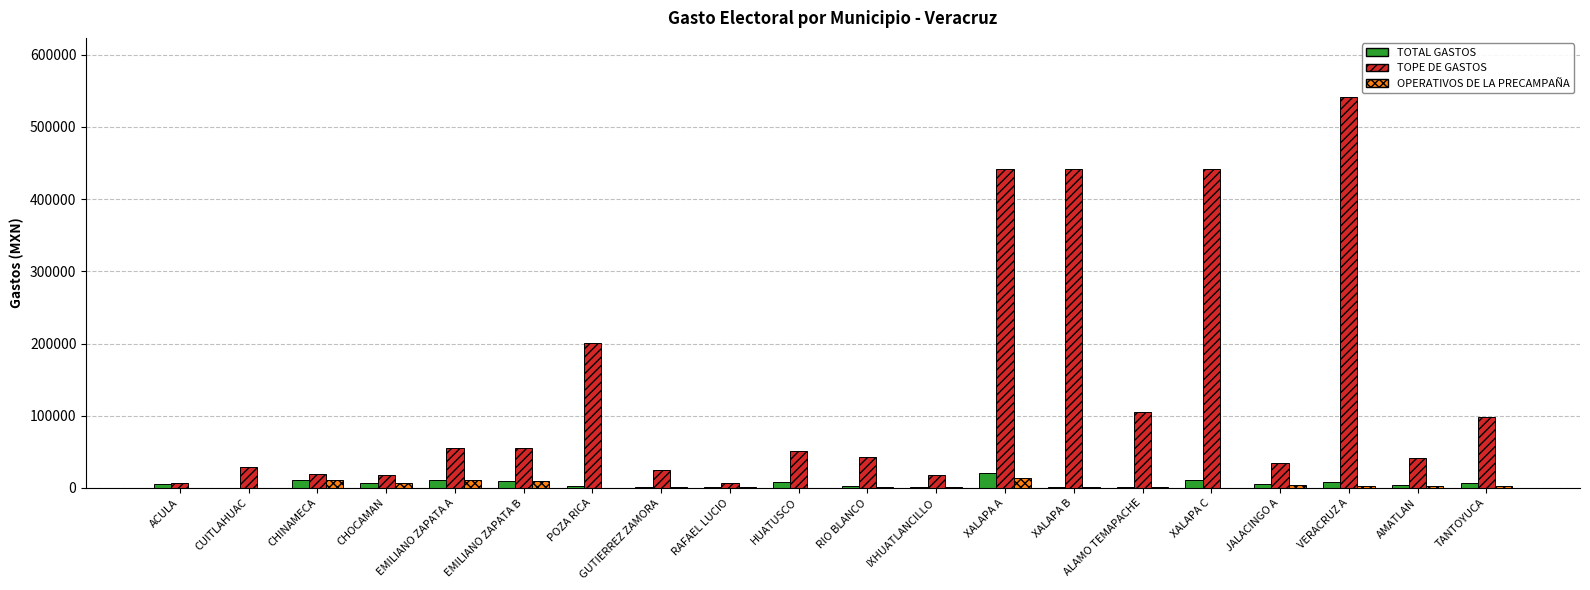

True or false: TOPE DE GASTOS has a value of 54806.0 at EMILIANO ZAPATA A.

True